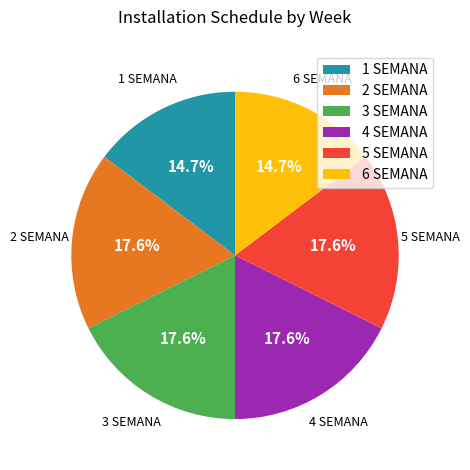

Which has a higher value, 1 SEMANA or 2 SEMANA?

2 SEMANA